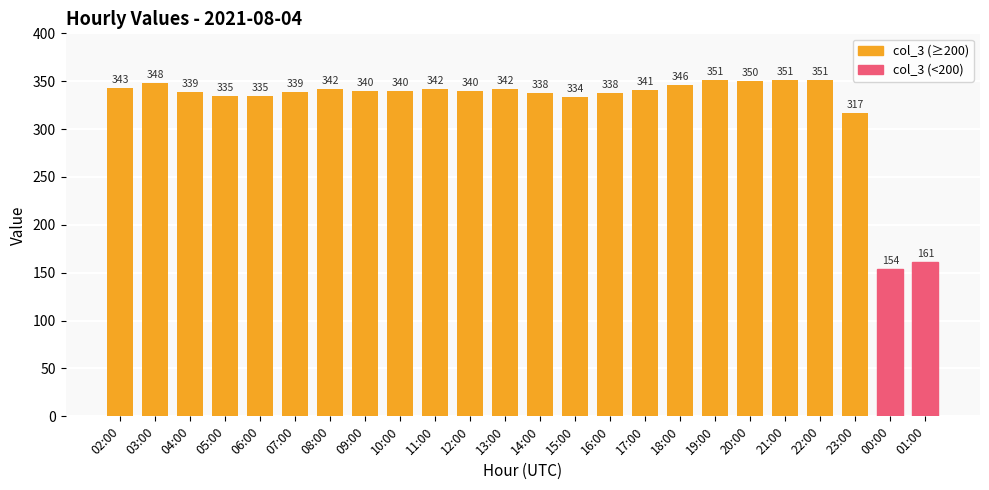

The value at 09:00 is 340. True or false?

True